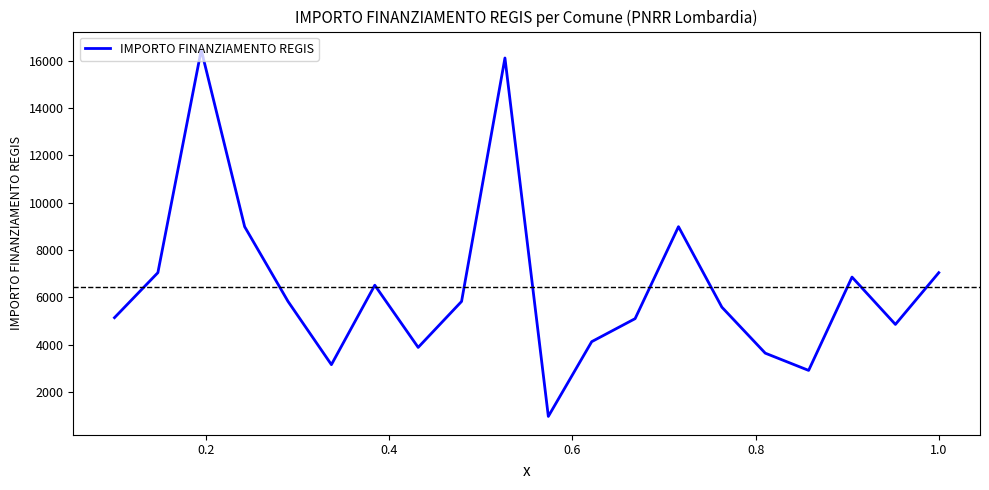

Count the number of categories in the chart.

20